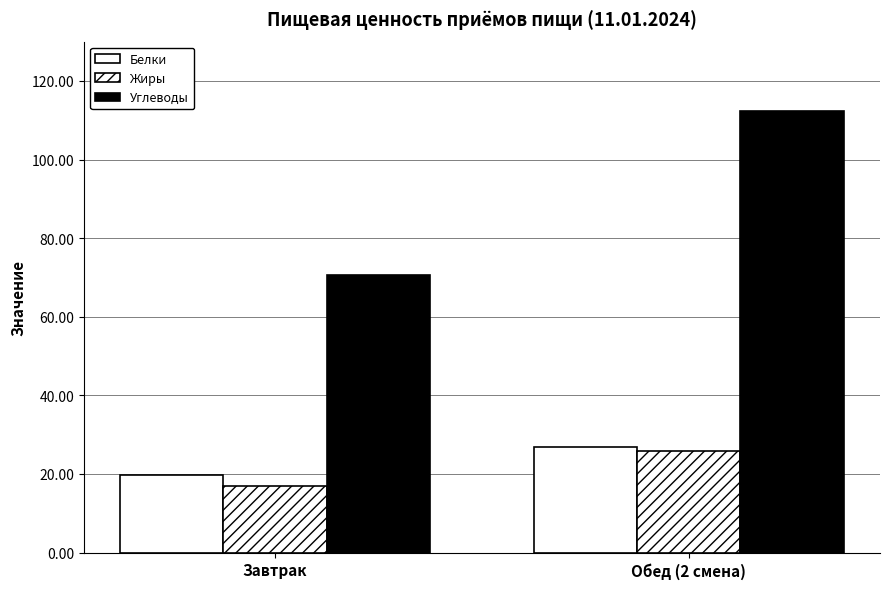

At which label does Белки first exceed 26?

Обед (2 смена)